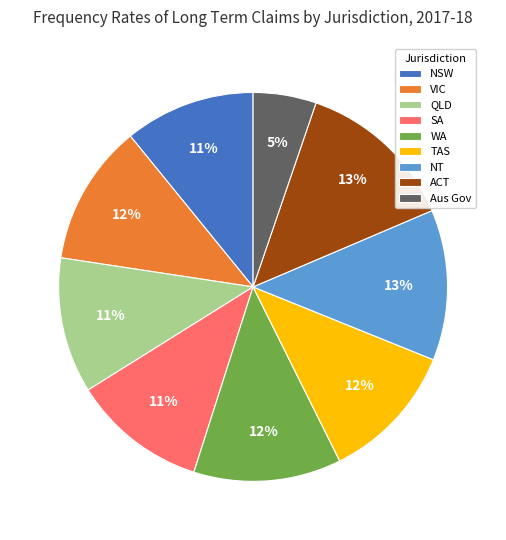

Combined, do TAS and NT account for over 50%?

No